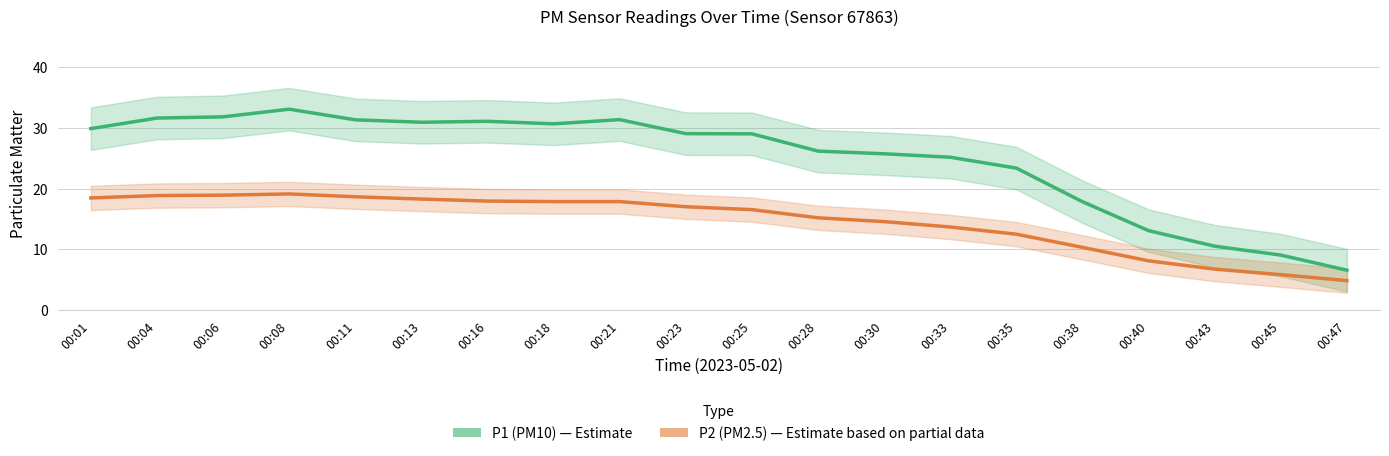

List the series in order of their overall mean, lowest first.

P2 (PM2.5), P1 (PM10)